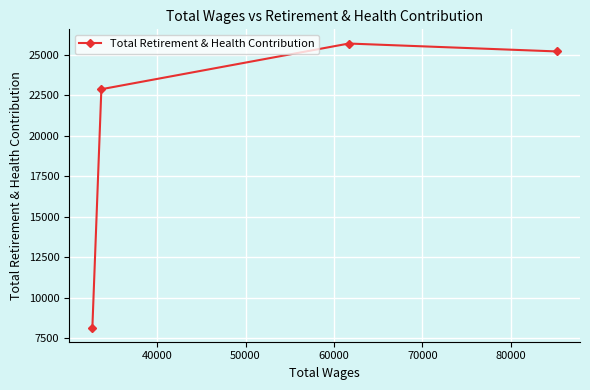

What is the difference between the maximum and minimum values?

17538